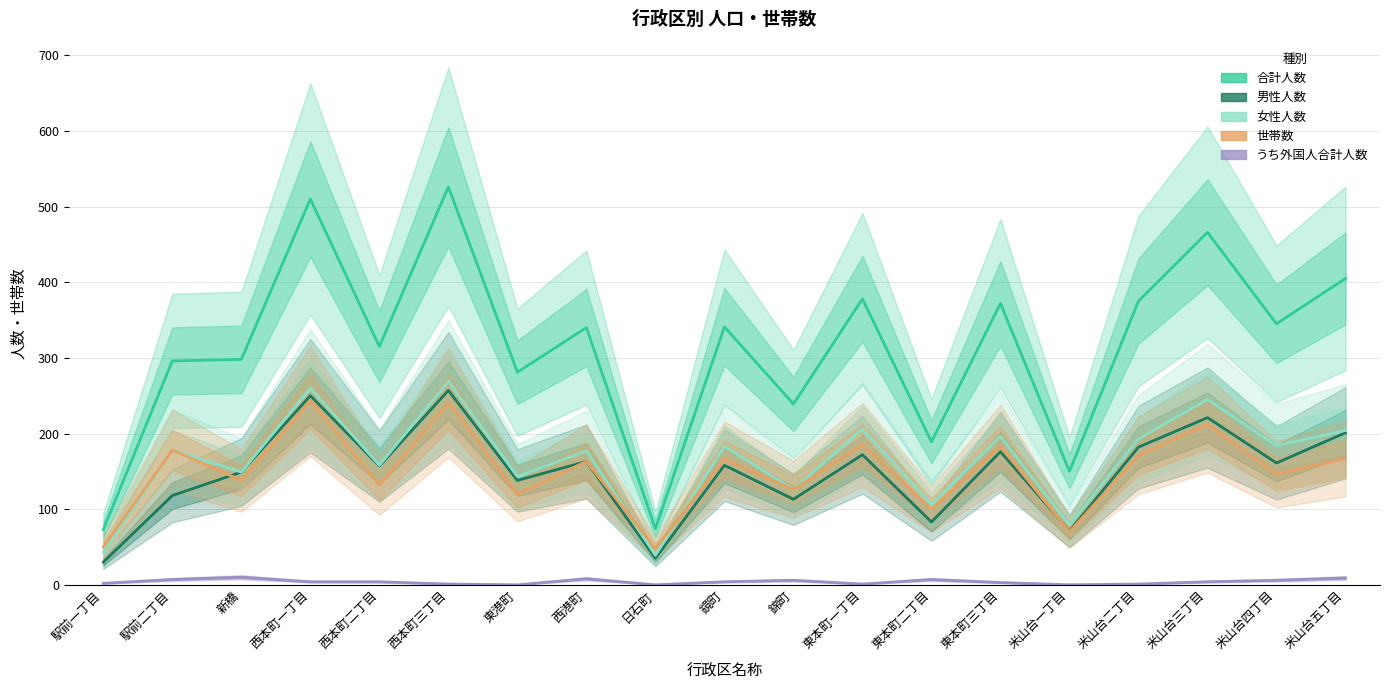

What is the difference between the highest and lowest values at 東本町一丁目?

377